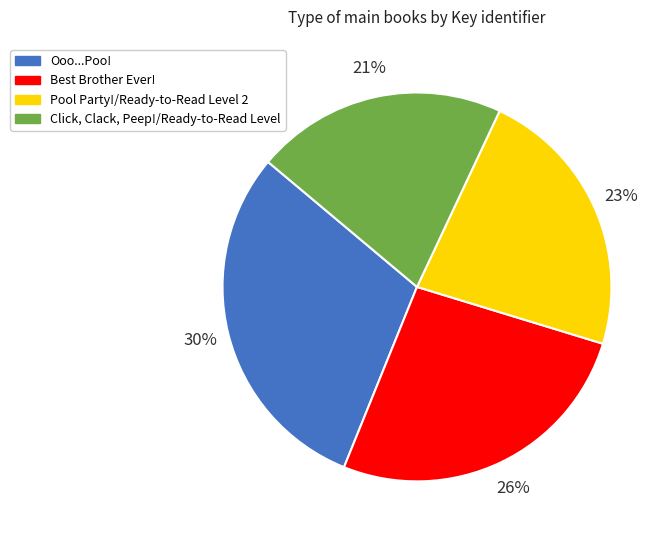

Which slice is the largest?

Ooo...Poo!